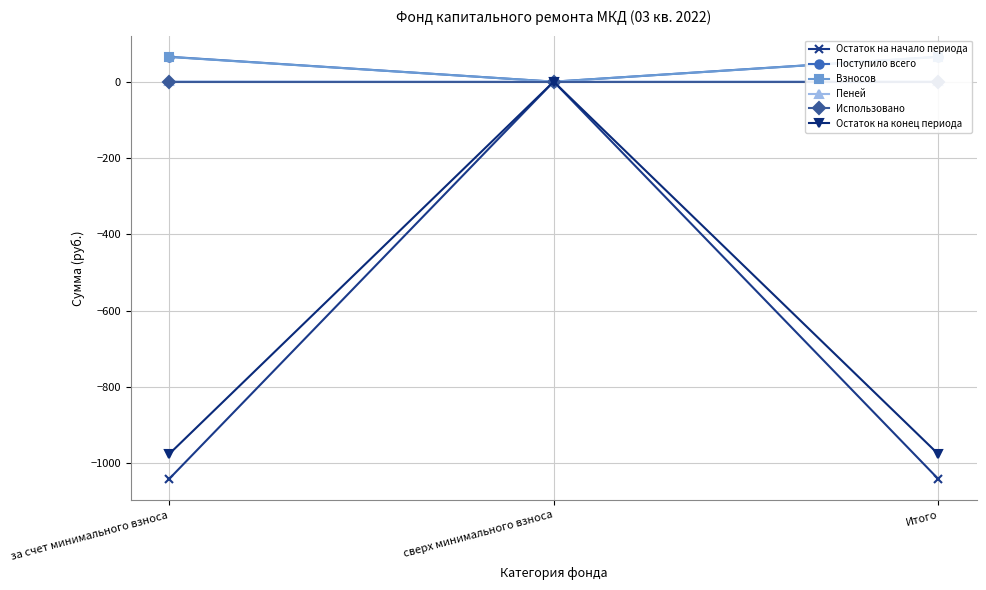

How many values in the Остаток на начало периода series are below -1040?

2